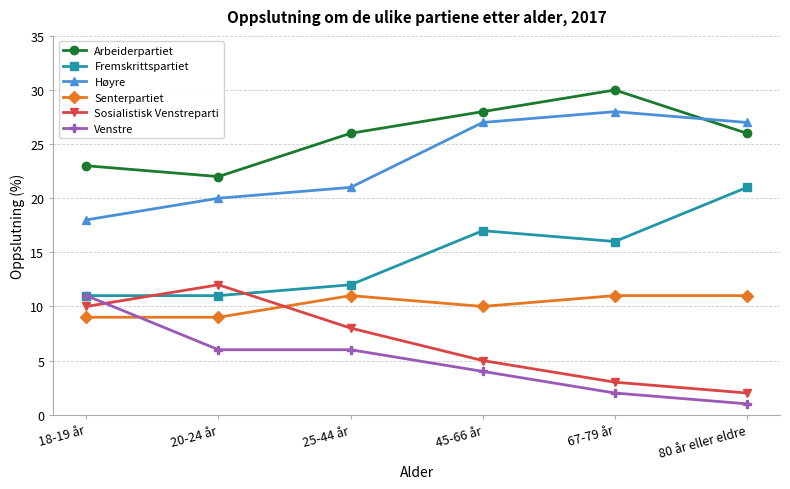

What is the difference between the highest and lowest values at 25-44 år?

20